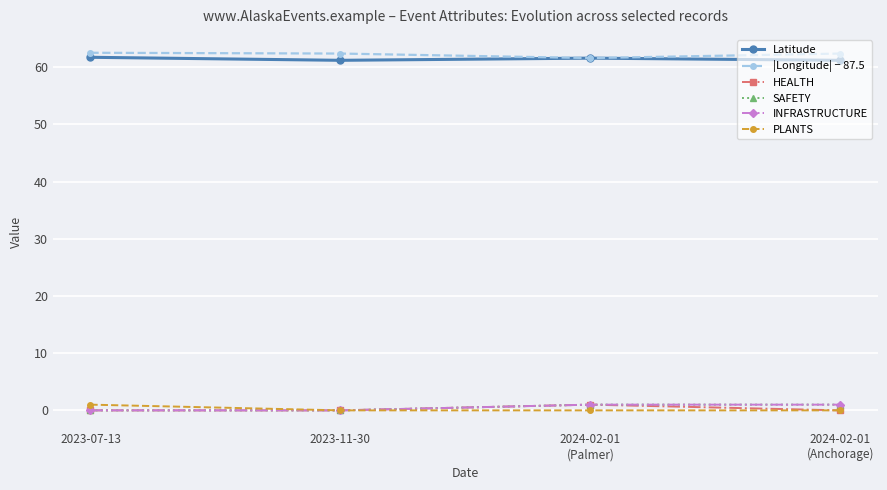

Reading left to right, list all the values displayed in this chart.

Latitude: 2023-07-13=61.7	2023-11-30=61.2	2024-02-01
(Palmer)=61.6	2024-02-01
(Anchorage)=61.2
|Longitude| − 87.5: 2023-07-13=62.5	2023-11-30=62.4	2024-02-01
(Palmer)=61.6	2024-02-01
(Anchorage)=62.4
HEALTH: 2023-07-13=0.0	2023-11-30=0.0	2024-02-01
(Palmer)=1.0	2024-02-01
(Anchorage)=0.0
SAFETY: 2023-07-13=0.0	2023-11-30=0.0	2024-02-01
(Palmer)=1.0	2024-02-01
(Anchorage)=1.0
INFRASTRUCTURE: 2023-07-13=0.0	2023-11-30=0.0	2024-02-01
(Palmer)=1.0	2024-02-01
(Anchorage)=1.0
PLANTS: 2023-07-13=1.0	2023-11-30=0.0	2024-02-01
(Palmer)=0.0	2024-02-01
(Anchorage)=0.0